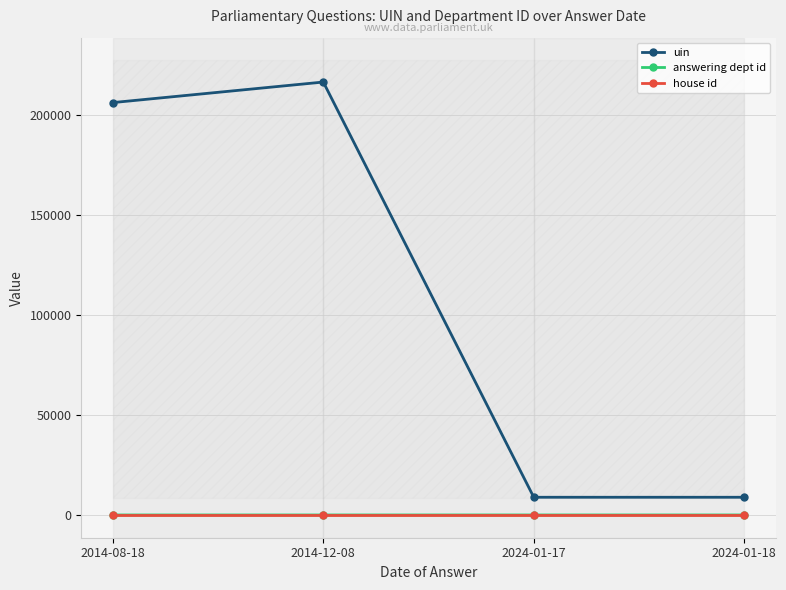

Between 2014-12-08 and 2024-01-17, which is larger?

2014-12-08